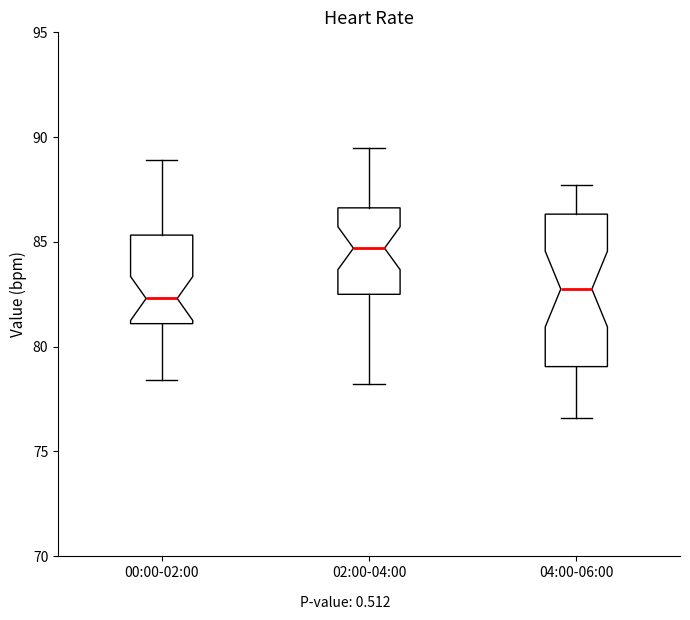

Reading left to right, transcribe this box plot: for each box, give where its median line is, the range the box spans, and where its two whiskers end, as read against the y-axis. The values are not printed on the chart, so give them approximately, as read against the axis.

00:00-02:00: median 82.5, box 81.0 to 85.5, whiskers 78.5 to 89.0
02:00-04:00: median 84.5, box 82.5 to 86.5, whiskers 78.0 to 89.5
04:00-06:00: median 83.0, box 79.0 to 86.5, whiskers 76.5 to 87.5